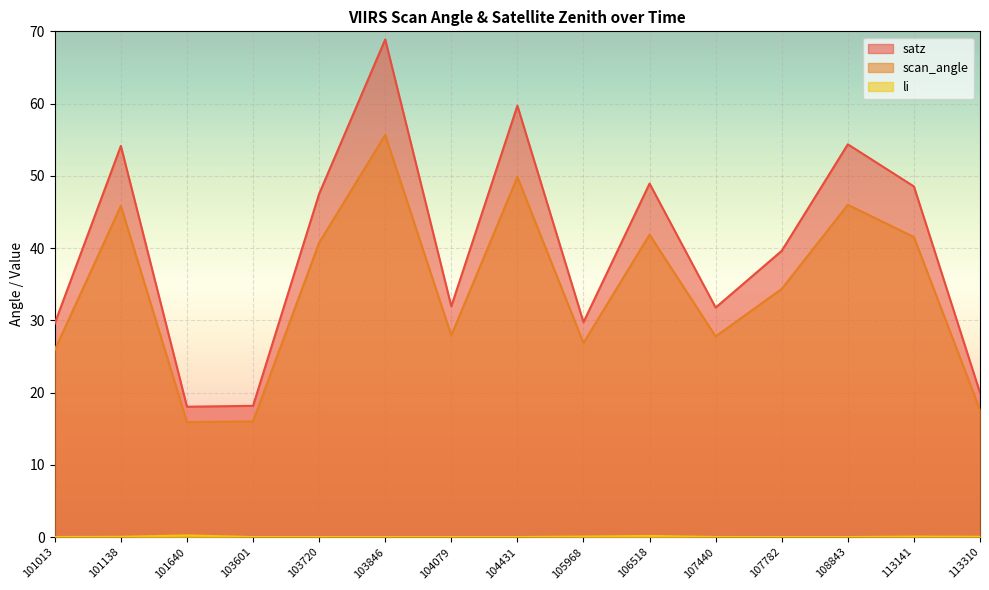

Reading left to right, list all the values displayed in this chart.

satz: 29.6	54.1	18.0	18.2	47.5	68.9	31.9	59.7	29.7	48.9	31.8	39.6	54.4	48.5	20.0
scan_angle: 25.9	45.8	15.9	16.0	40.7	55.7	27.9	49.8	26.9	41.9	27.8	34.4	46.0	41.5	17.6
li: 0.0	0.0	0.2	0.0	0.0	0.0	0.0	0.0	0.1	0.2	0.0	0.0	0.0	0.1	0.0